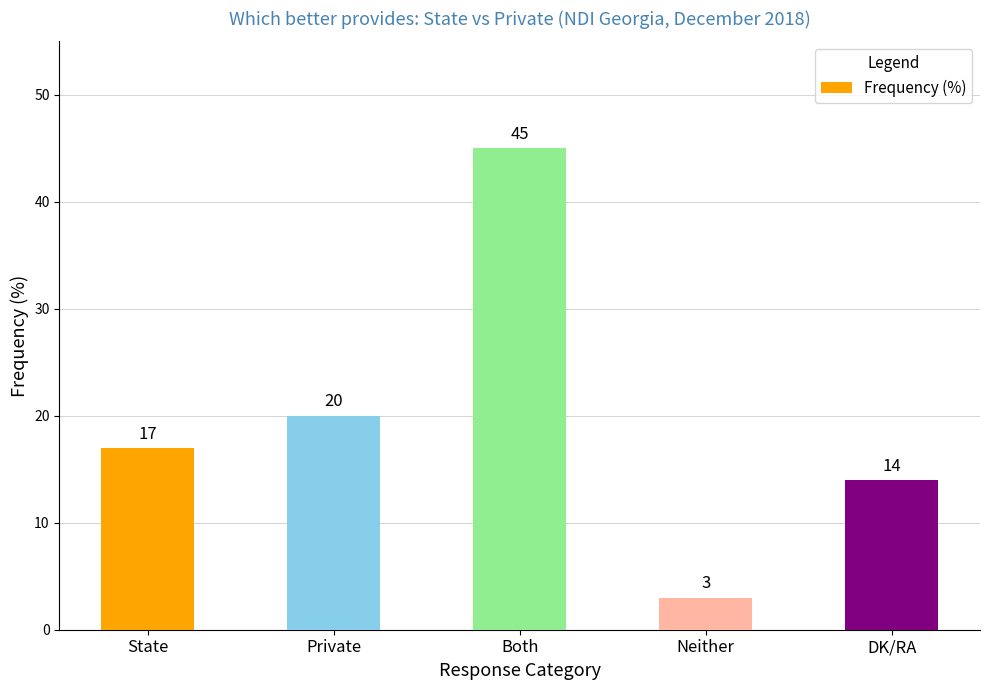

Reading right to left, list all the values displayed in this chart.

DK/RA=14	Neither=3	Both=45	Private=20	State=17